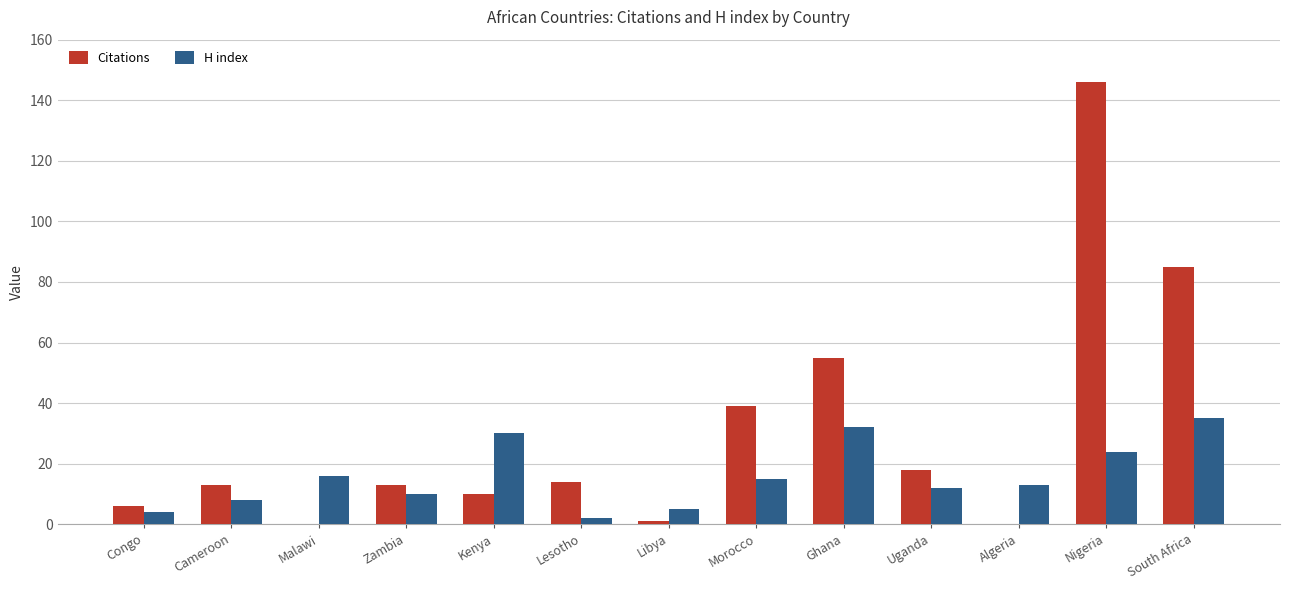

The value of H index at Kenya is 8. True or false?

False